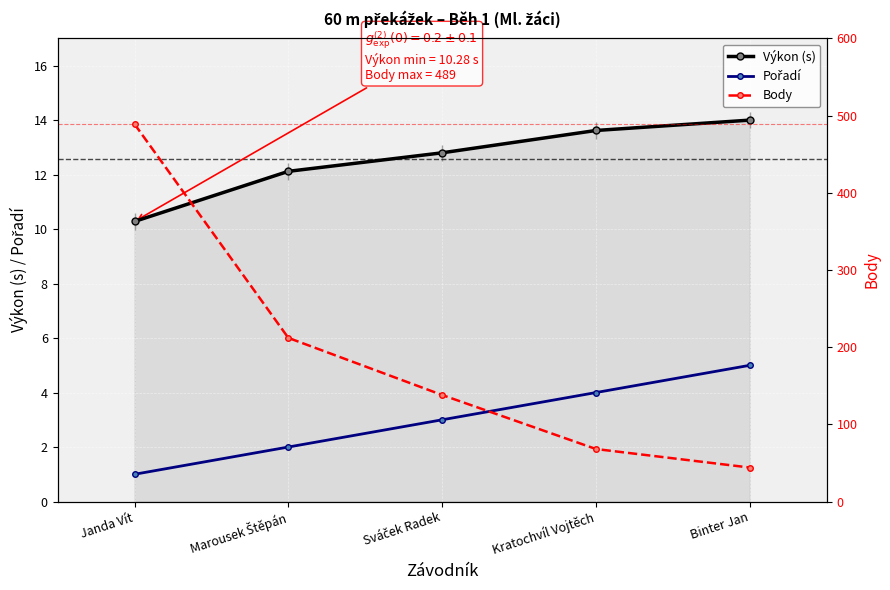

At Sváček Radek, list the series in order from largest to smallest.

Body, Výkon (s), Pořadí